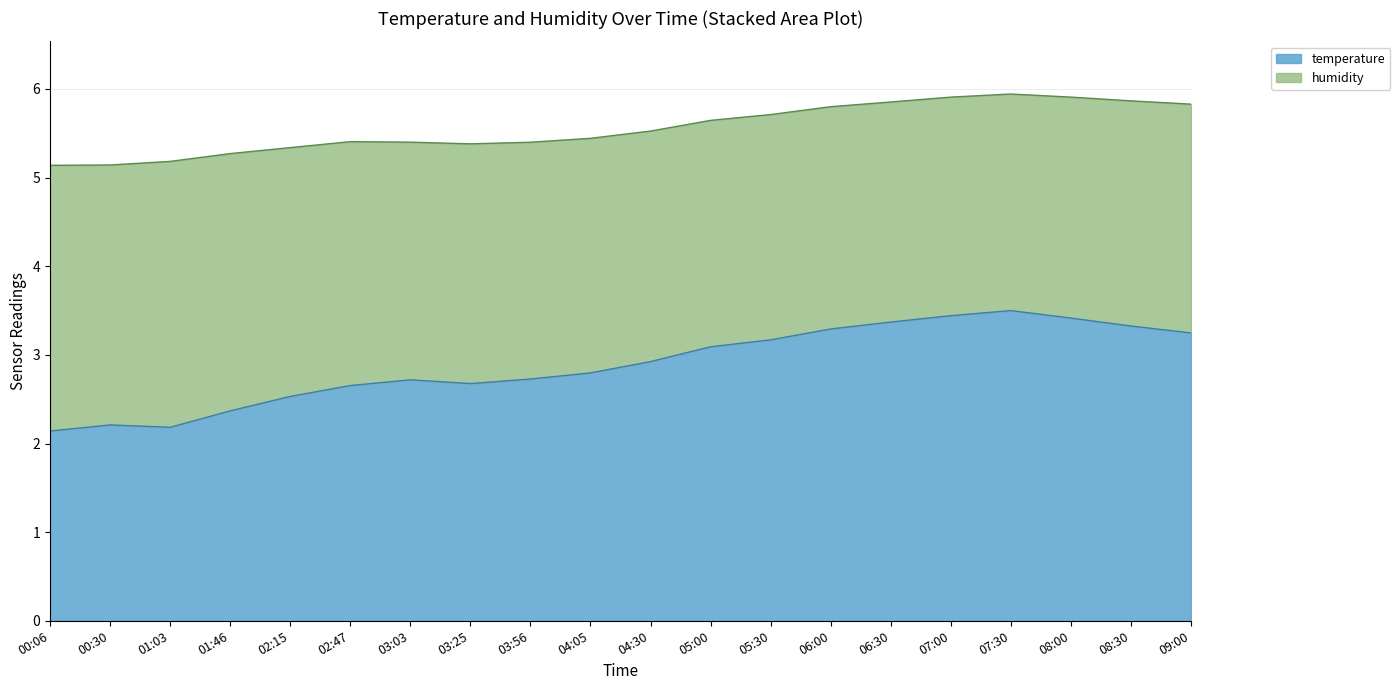

List the labels in order of value, smallest first.

00:06, 01:03, 00:30, 01:46, 02:15, 02:47, 03:25, 03:03, 03:56, 04:05, 04:30, 05:00, 05:30, 09:00, 06:00, 08:30, 06:30, 08:00, 07:00, 07:30